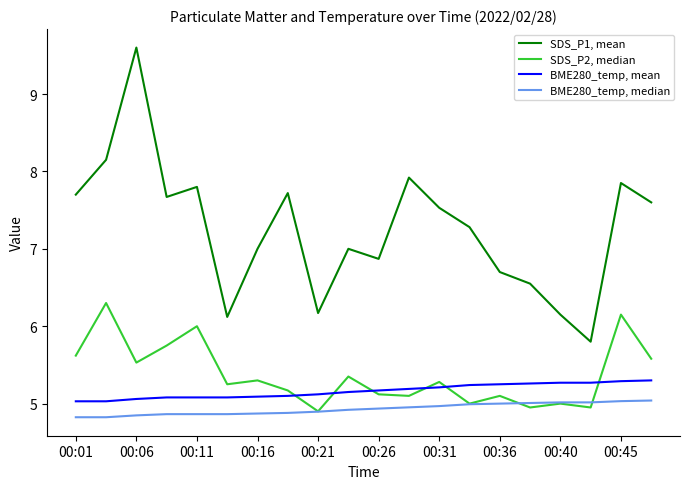

Which series has the largest range (max minus min)?

SDS_P1, mean